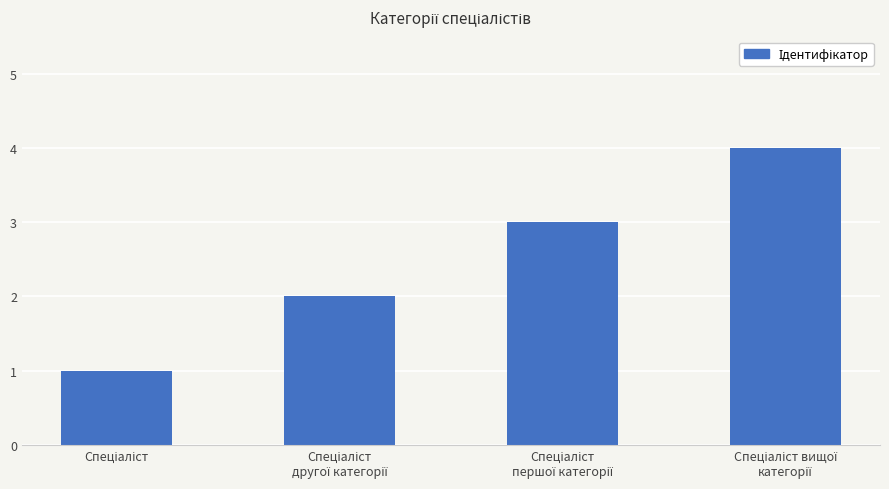

What is the greatest value displayed?

4